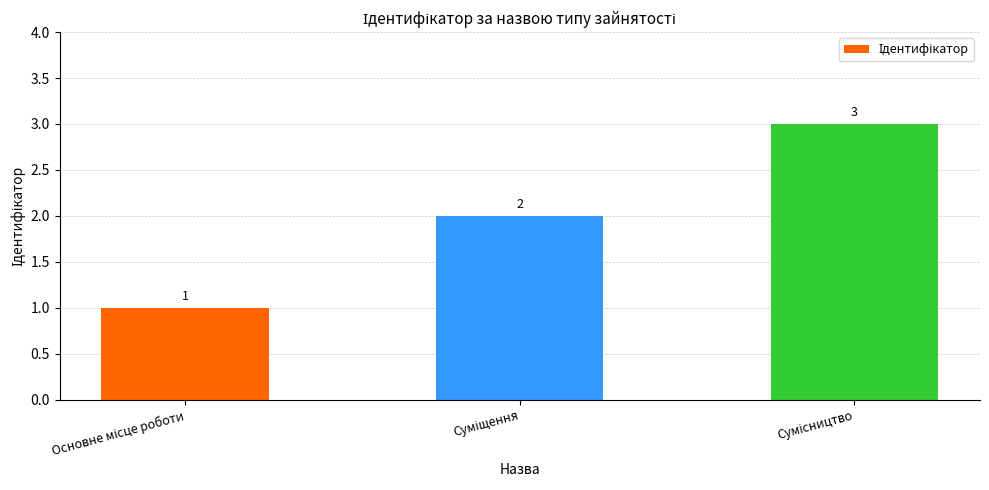

What is the greatest value displayed?

3